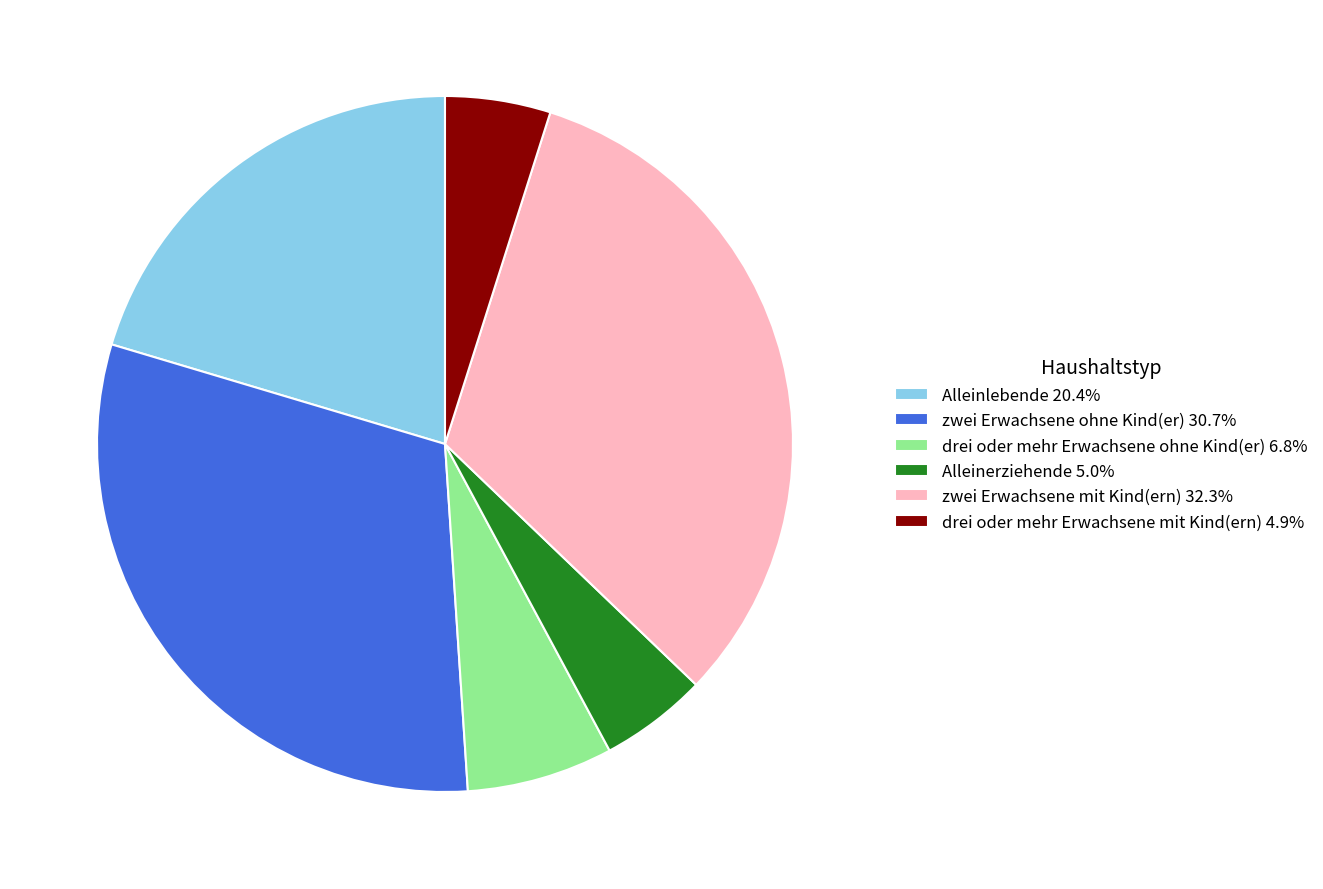

Which category has the biggest portion of the pie?

zwei Erwachsene mit Kind(ern)